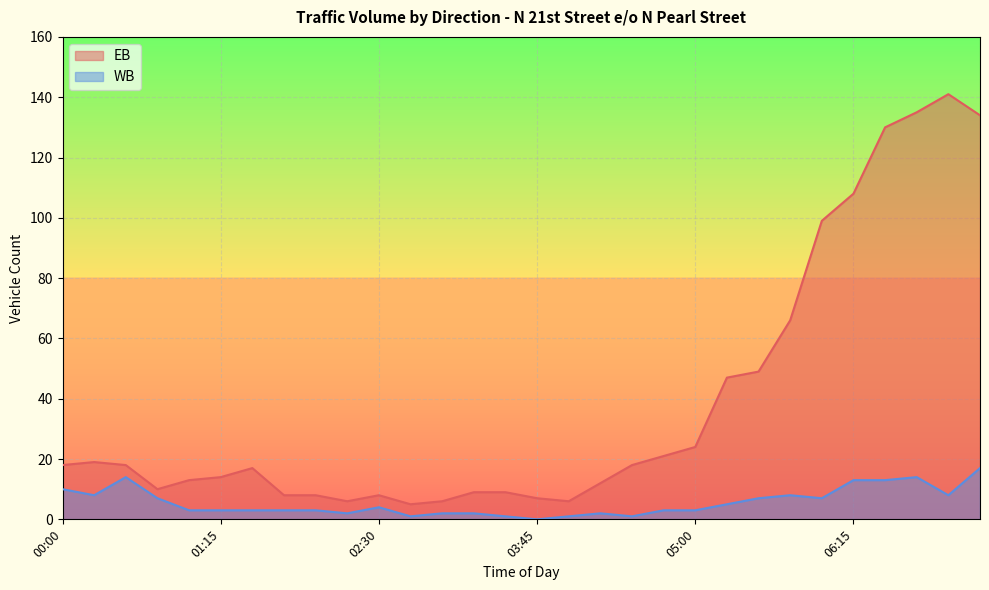

What is the label of the 12th point from the right?

04:30